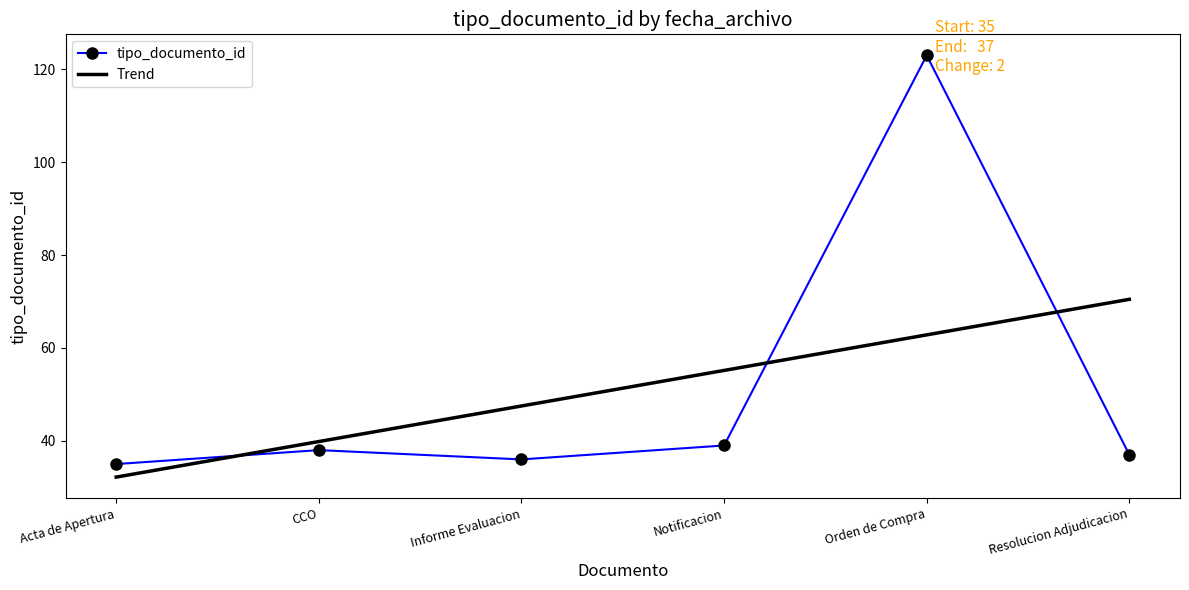

How many interior local valleys does the tipo_documento_id series have?

1